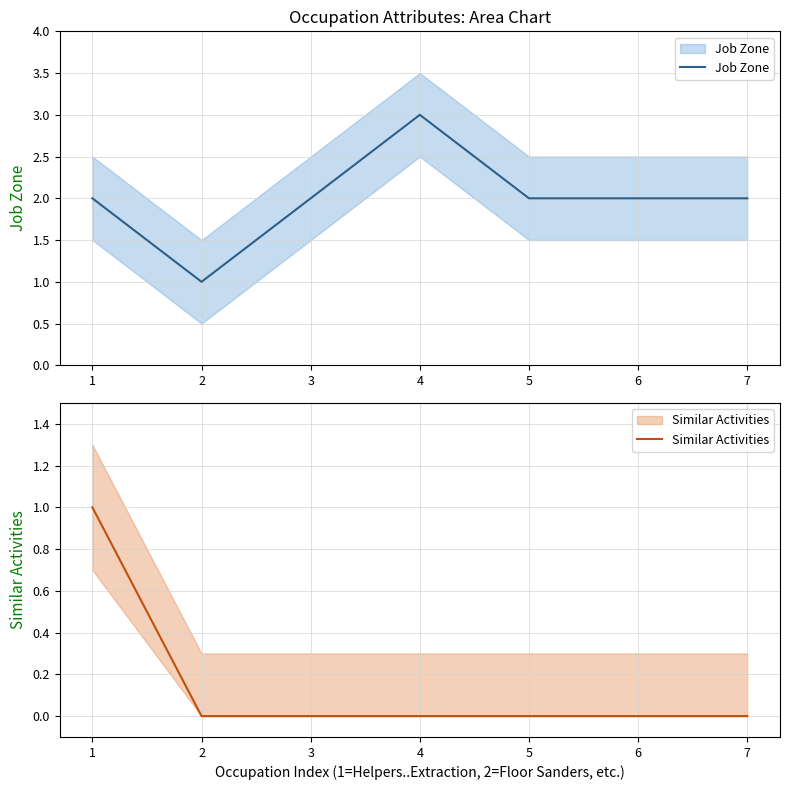

What is the spread (max minus min) of values at 1?

1